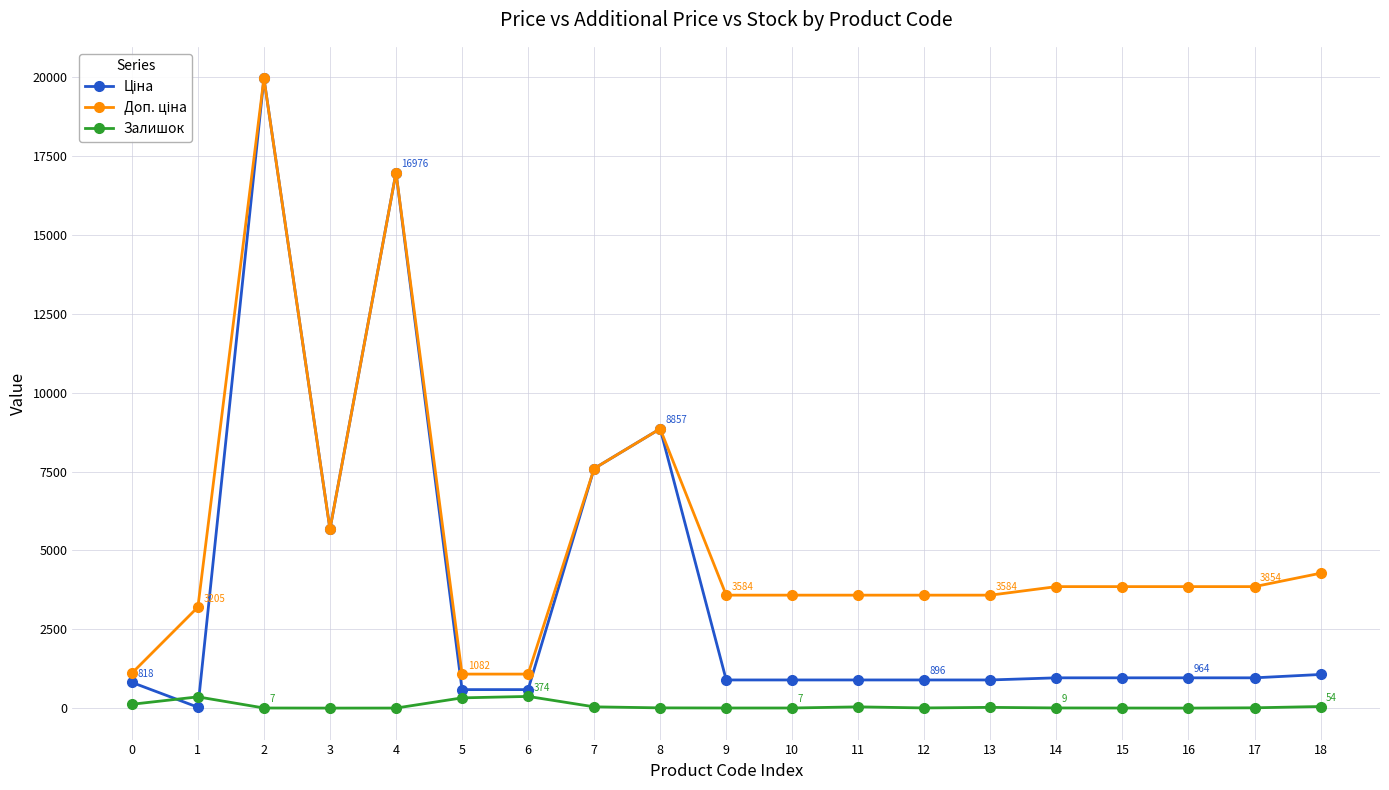

True or false: Залишок has more than 1 interior local peaks.

True